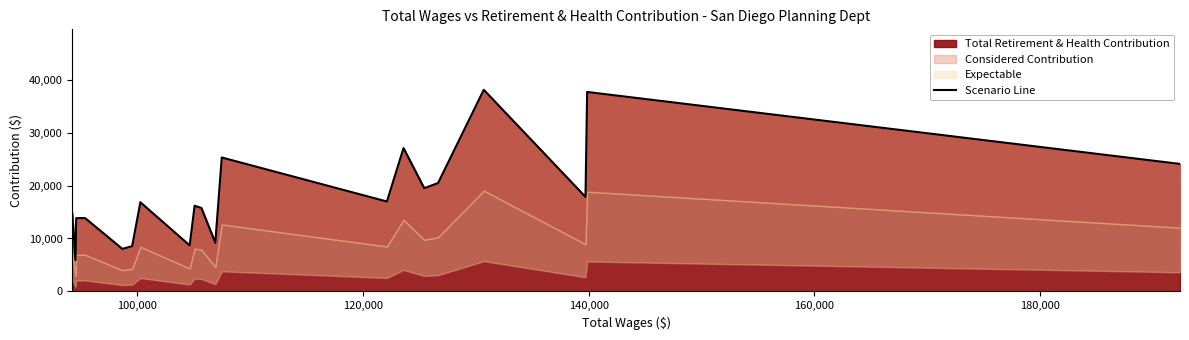

What is the minimum value for Total Retirement & Health Contribution?

5913